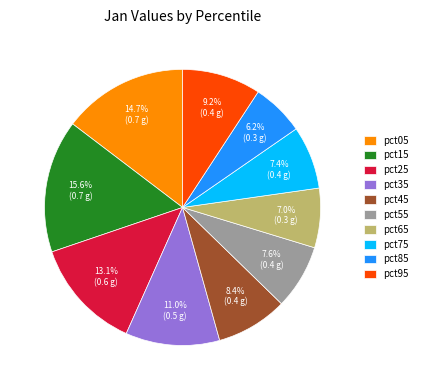

Is the sum of pct35 and pct15 greater than half?

No